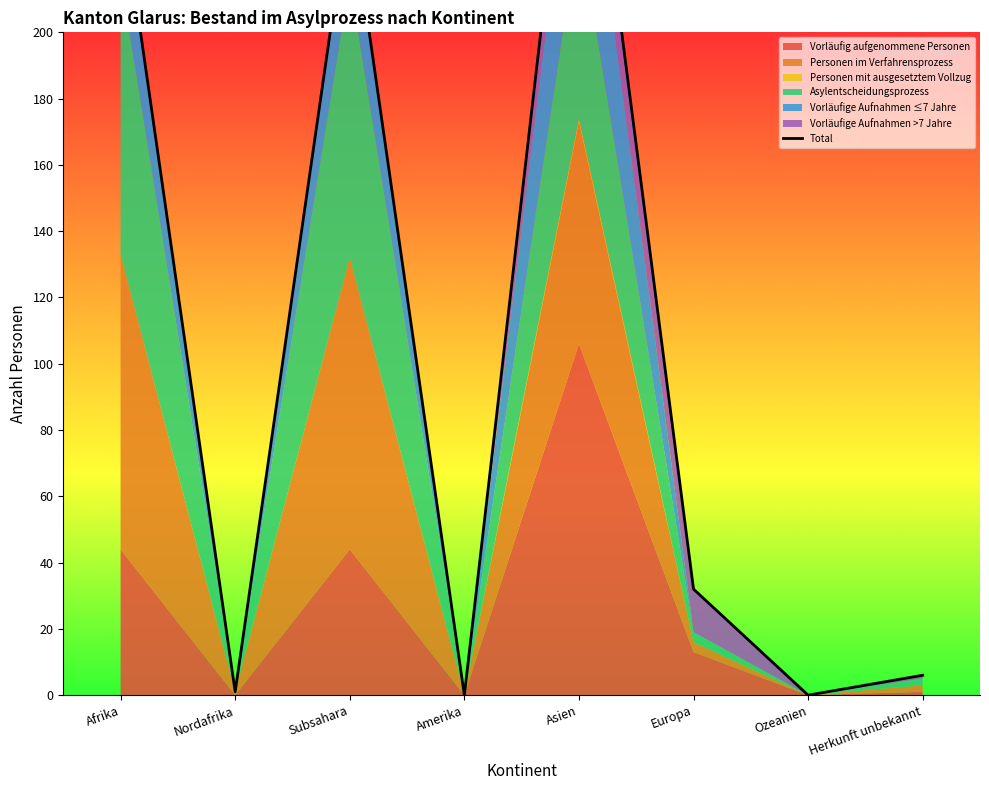

What is the value of the 1st point from the left?

242